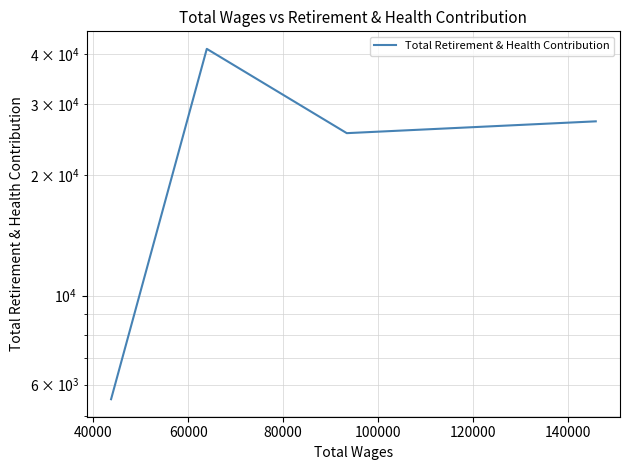

How many interior local peaks (higher than both neighbors) does the data have?

1